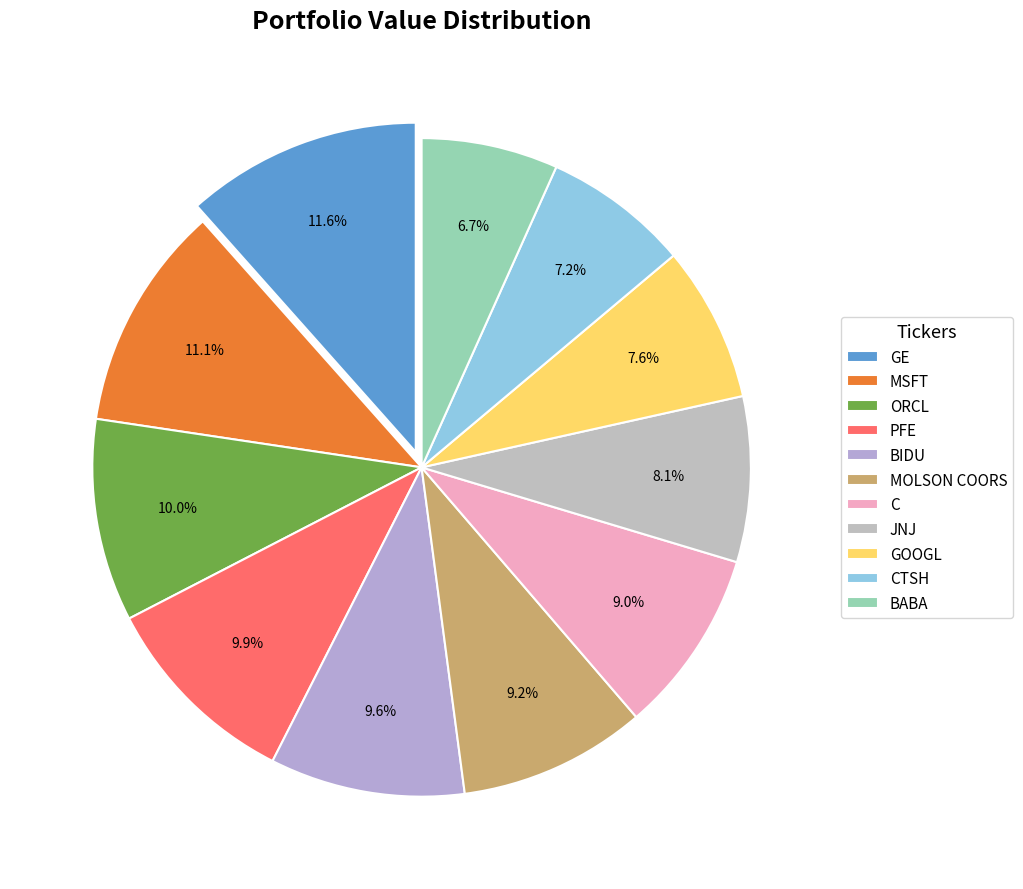

How many segments does this pie chart have?

11